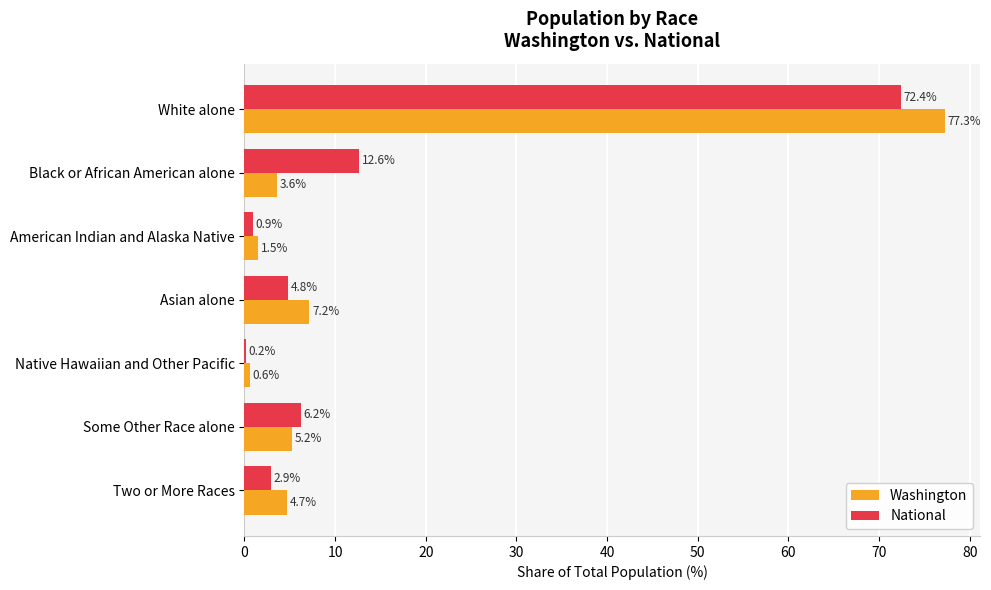

True or false: National has a value of 4.8 at Asian alone.

True